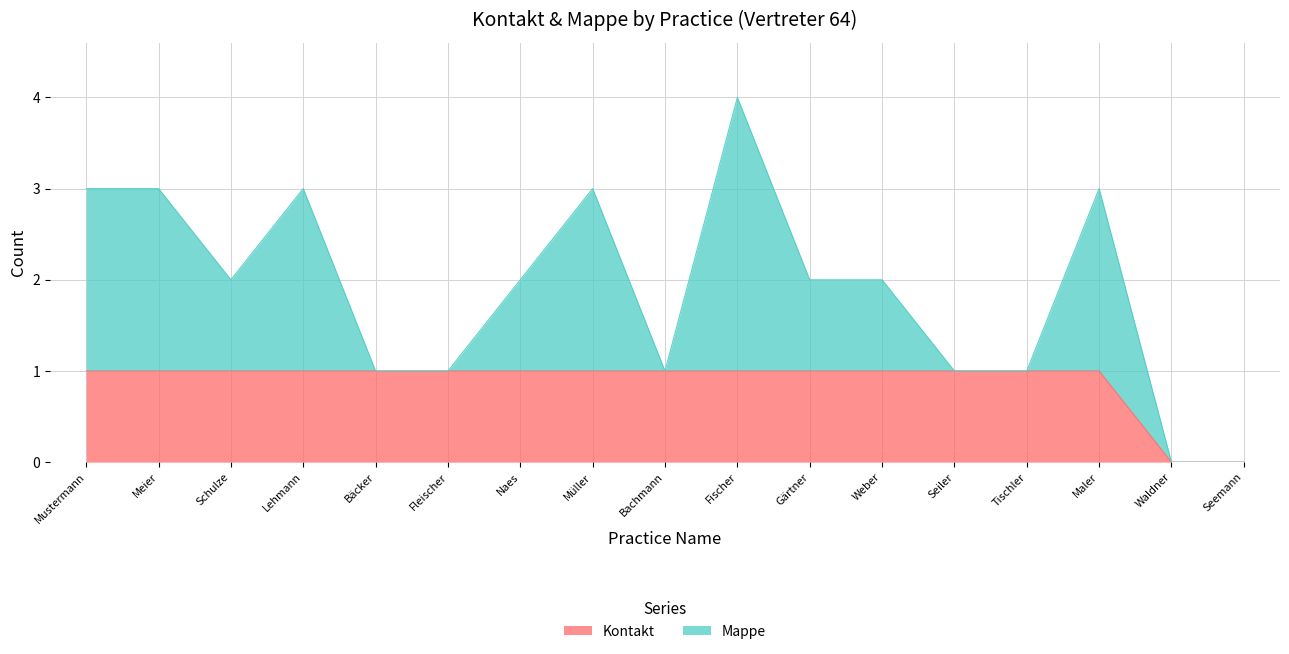

How many categories are shown in the chart?

17